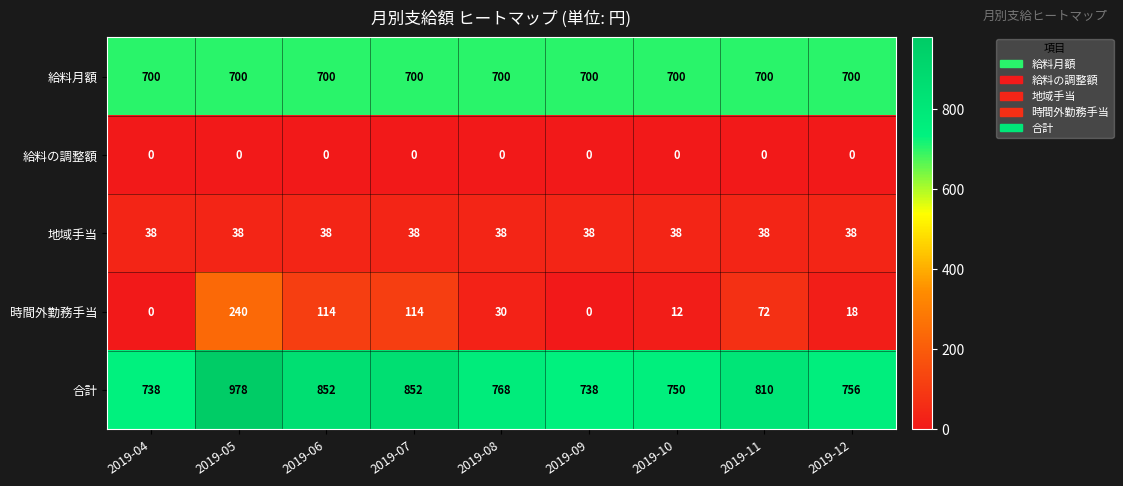

True or false: 地域手当 has a value of 11 at 2019-12.

False